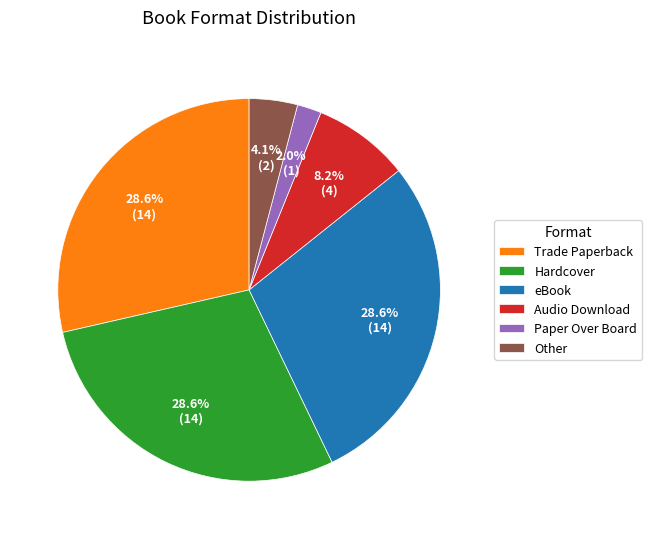

Which slice is the smallest?

Paper Over Board